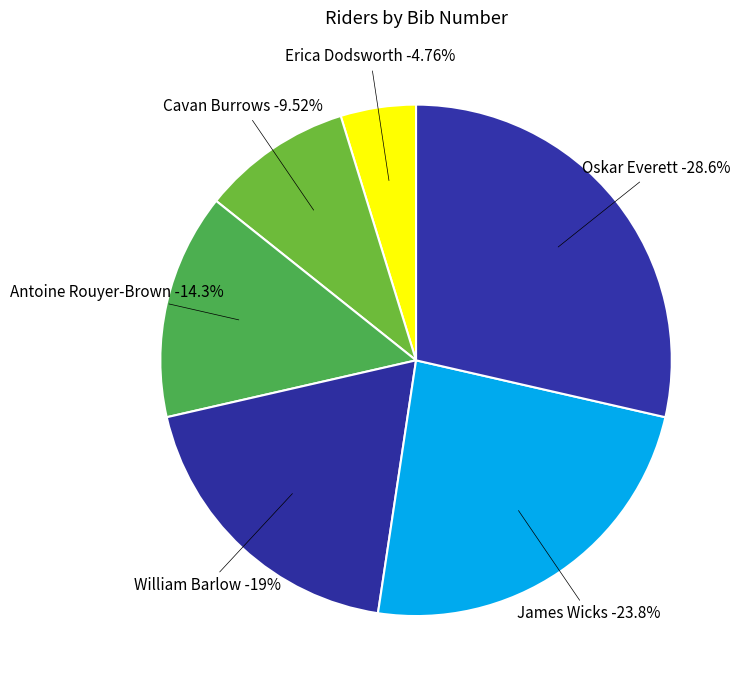

How much of the chart is everything except James Wicks?

76.2%